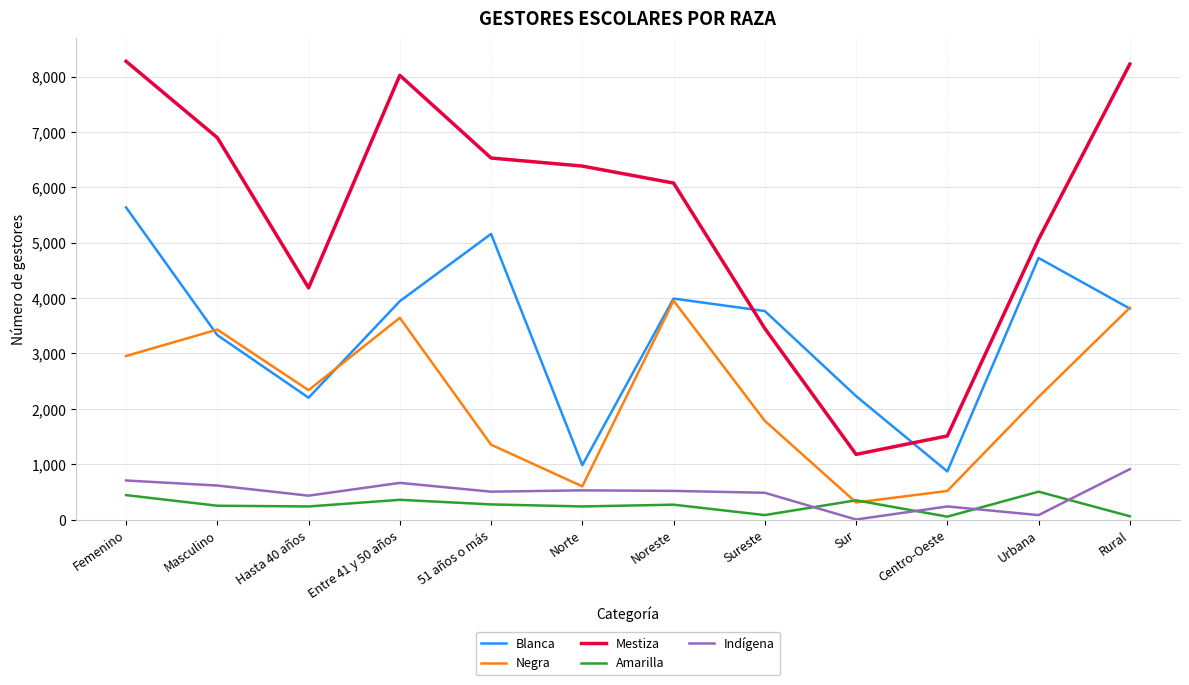

How many interior local valleys does the Negra series have?

3